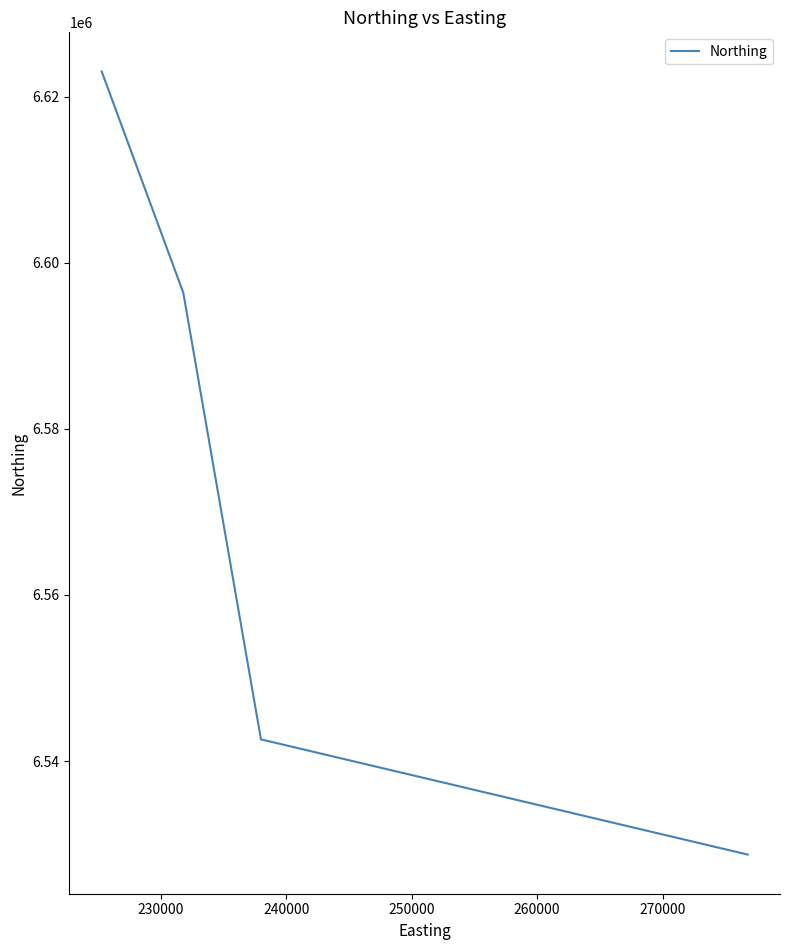

What is the smallest value displayed?

6528734